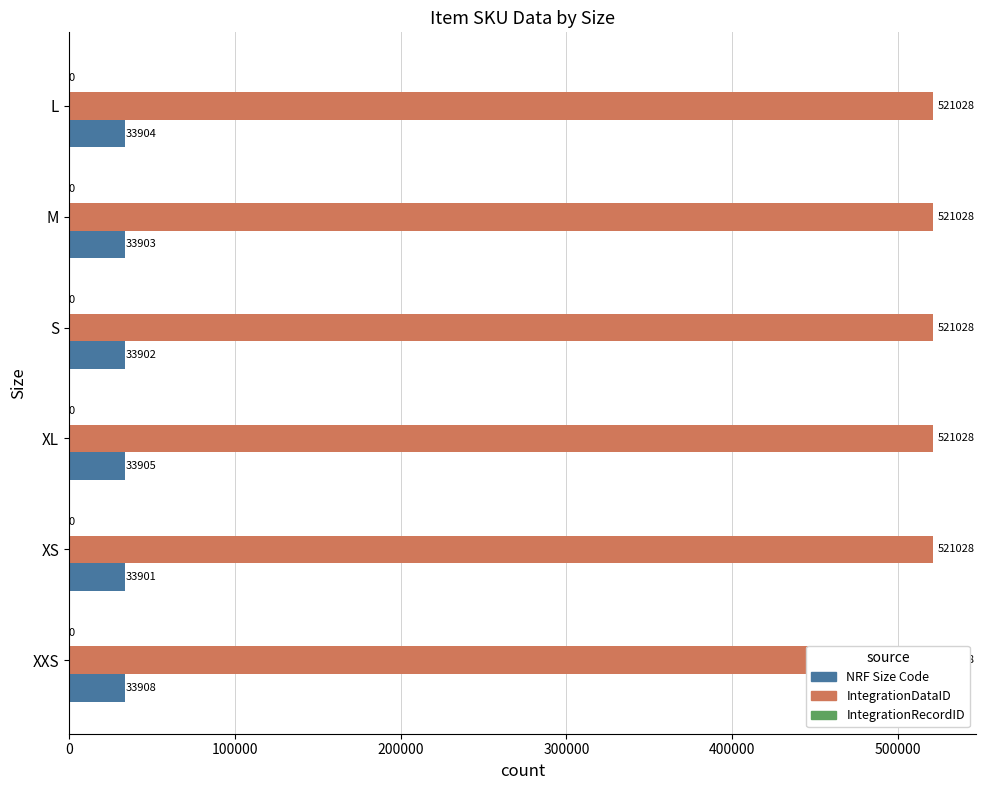

Does the chart contain stacked bars?

No